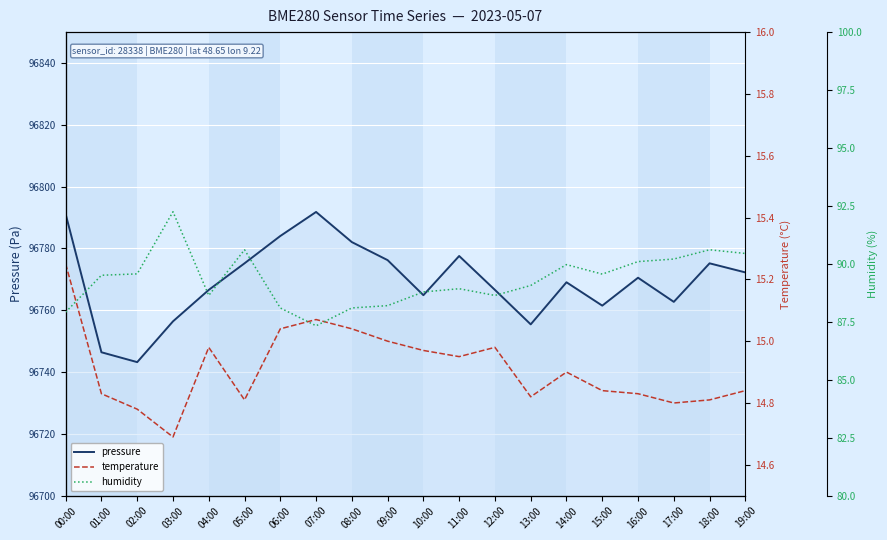

What position from the right is 09:00?

11